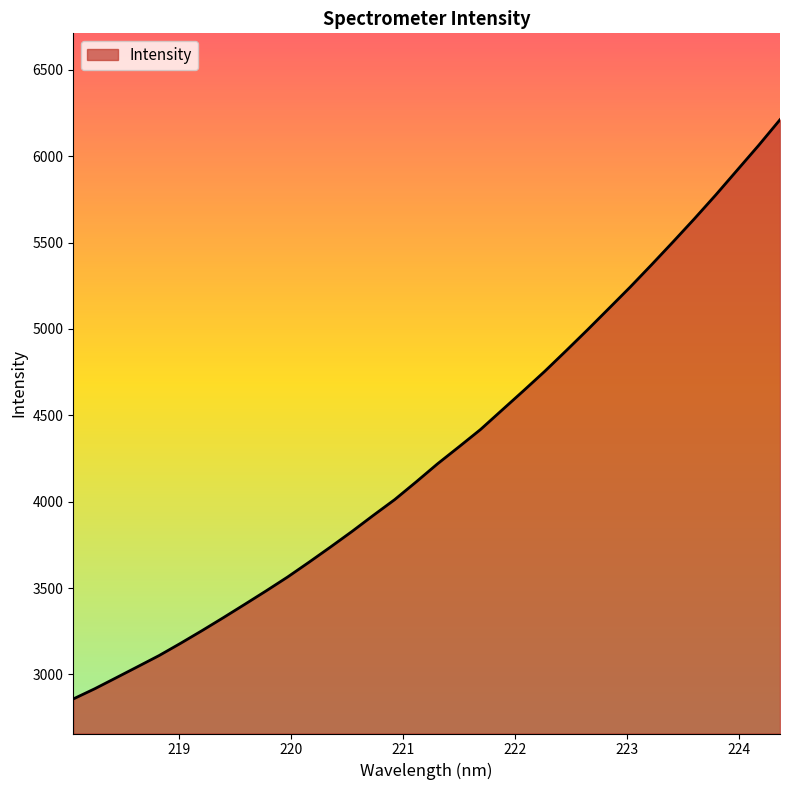

Reading left to right, list all the values displayed in this chart.

2858.1	2917.1	2980.8	3044.8	3109.2	3180.0	3253.3	3328.8	3406.0	3484.0	3564.3	3650.0	3737.7	3827.5	3921.1	4012.6	4114.8	4219.8	4318.0	4417.6	4529.5	4641.0	4754.4	4873.7	4994.8	5118.7	5243.2	5372.5	5504.3	5638.4	5776.6	5919.8	6062.8	6211.7